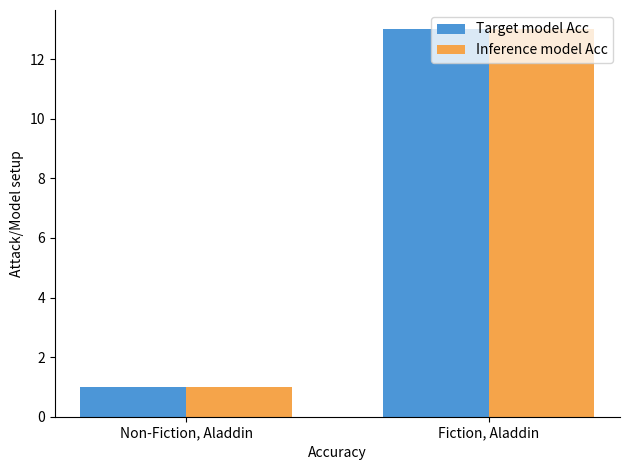

What are all the series names shown in the legend?

Target model Acc, Inference model Acc